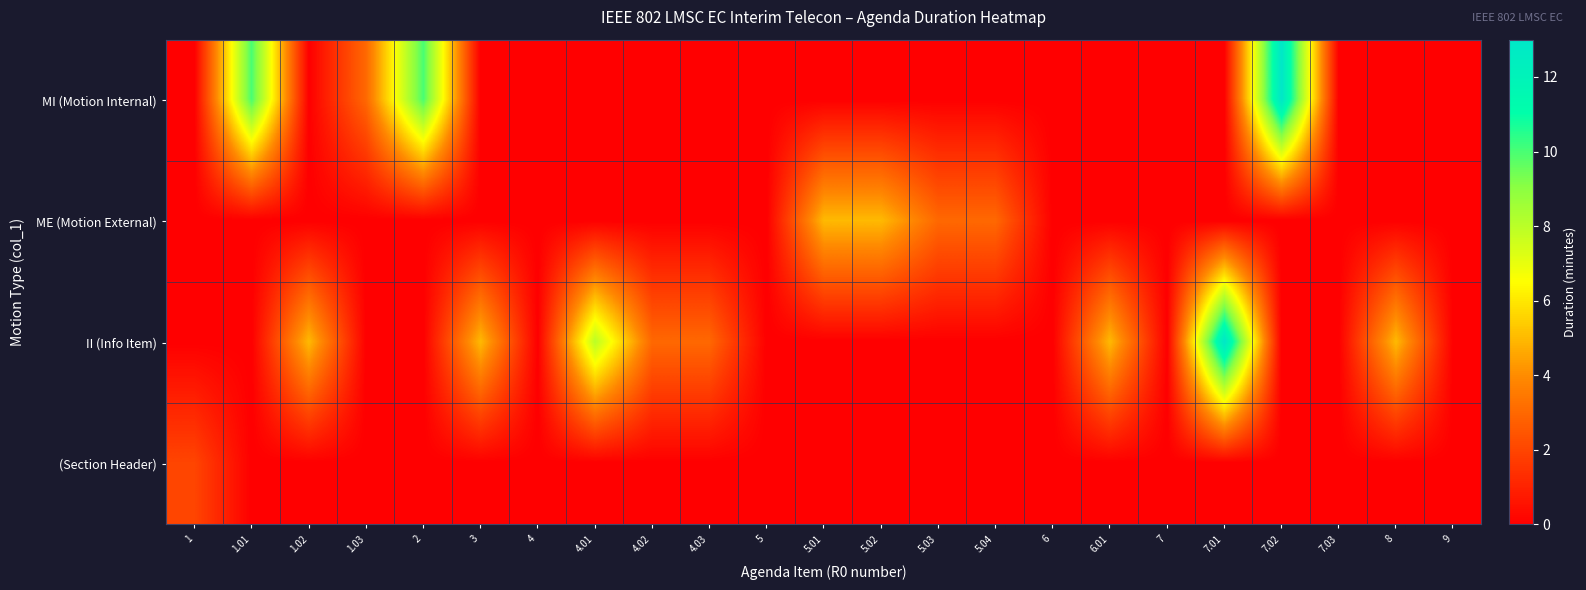

List the series in order of their overall mean, highest first.

II (Info Item), MI (Motion Internal), ME (Motion External), (Section Header)